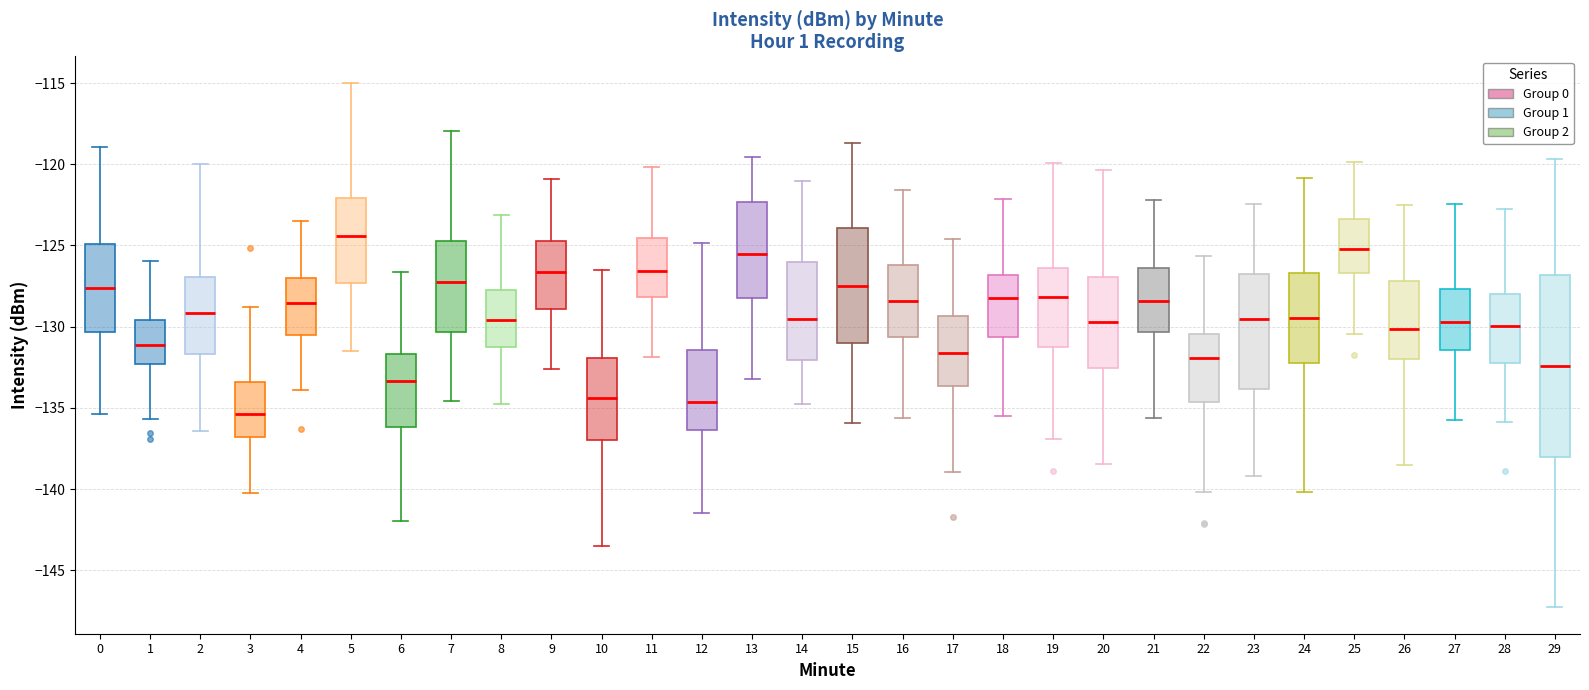

Reading left to right, read every box against the y-axis: the position of its median line, the range the box covers, and the ends of its whiskers. The values are not printed on the chart, so give them approximately, as read against the axis.

0: median -127.5, box -130.5 to -125.0, whiskers -135.5 to -119.0
1: median -131.0, box -132.5 to -129.5, whiskers -135.5 to -126.0
2: median -129.0, box -131.5 to -127.0, whiskers -136.5 to -120.0
3: median -135.5, box -137.0 to -133.5, whiskers -140.5 to -129.0
4: median -128.5, box -130.5 to -127.0, whiskers -134.0 to -123.5
5: median -124.5, box -127.5 to -122.0, whiskers -131.5 to -115.0
6: median -133.5, box -136.0 to -131.5, whiskers -142.0 to -126.5
7: median -127.0, box -130.5 to -125.0, whiskers -134.5 to -118.0
8: median -129.5, box -131.0 to -127.5, whiskers -134.5 to -123.0
9: median -126.5, box -129.0 to -124.5, whiskers -132.5 to -121.0
10: median -134.5, box -137.0 to -132.0, whiskers -143.5 to -126.5
11: median -126.5, box -128.0 to -124.5, whiskers -132.0 to -120.0
12: median -134.5, box -136.5 to -131.5, whiskers -141.5 to -125.0
13: median -125.5, box -128.5 to -122.5, whiskers -133.0 to -119.5
14: median -129.5, box -132.0 to -126.0, whiskers -135.0 to -121.0
15: median -127.5, box -131.0 to -124.0, whiskers -136.0 to -118.5
16: median -128.5, box -130.5 to -126.0, whiskers -135.5 to -121.5
17: median -131.5, box -133.5 to -129.5, whiskers -139.0 to -124.5
18: median -128.5, box -130.5 to -127.0, whiskers -135.5 to -122.0
19: median -128.0, box -131.0 to -126.5, whiskers -137.0 to -120.0
20: median -129.5, box -132.5 to -127.0, whiskers -138.5 to -120.5
21: median -128.5, box -130.5 to -126.5, whiskers -135.5 to -122.0
22: median -132.0, box -134.5 to -130.5, whiskers -140.0 to -125.5
23: median -129.5, box -134.0 to -127.0, whiskers -139.0 to -122.5
24: median -129.5, box -132.0 to -126.5, whiskers -140.0 to -121.0
25: median -125.0, box -126.5 to -123.5, whiskers -130.5 to -120.0
26: median -130.0, box -132.0 to -127.0, whiskers -138.5 to -122.5
27: median -129.5, box -131.5 to -127.5, whiskers -136.0 to -122.5
28: median -130.0, box -132.5 to -128.0, whiskers -136.0 to -123.0
29: median -132.5, box -138.0 to -127.0, whiskers -147.5 to -119.5